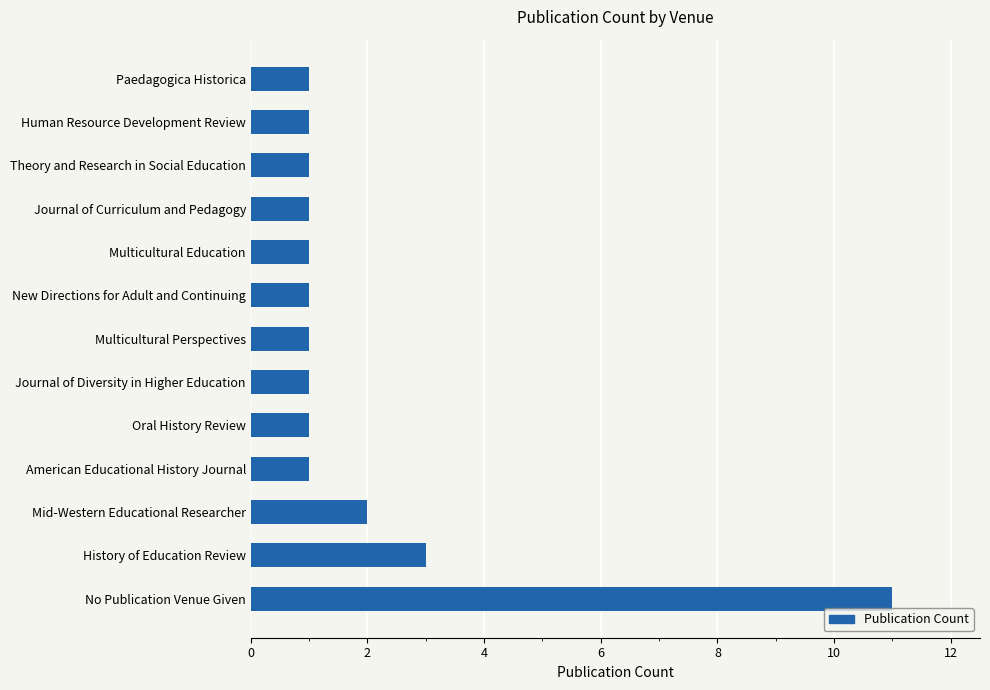

What is the minimum value shown in the chart?

1